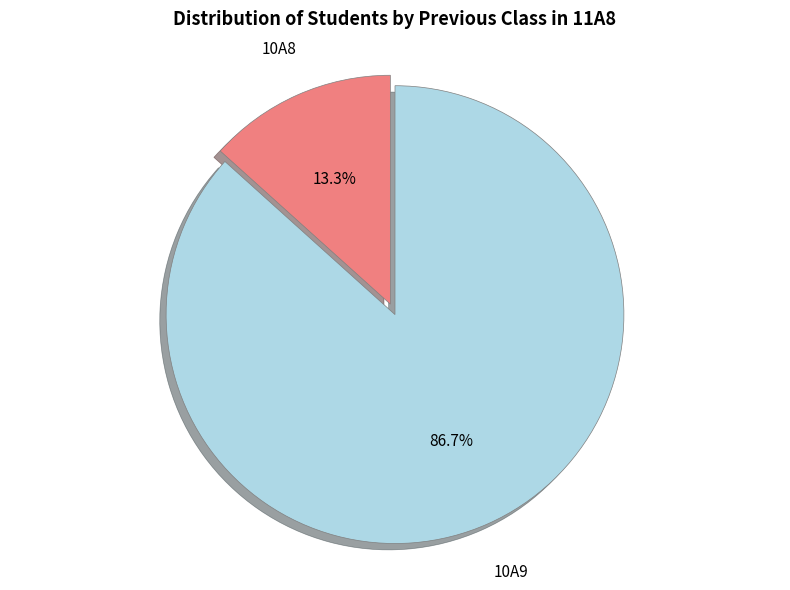

The 10A9 slice represents 87% of the pie. True or false?

True